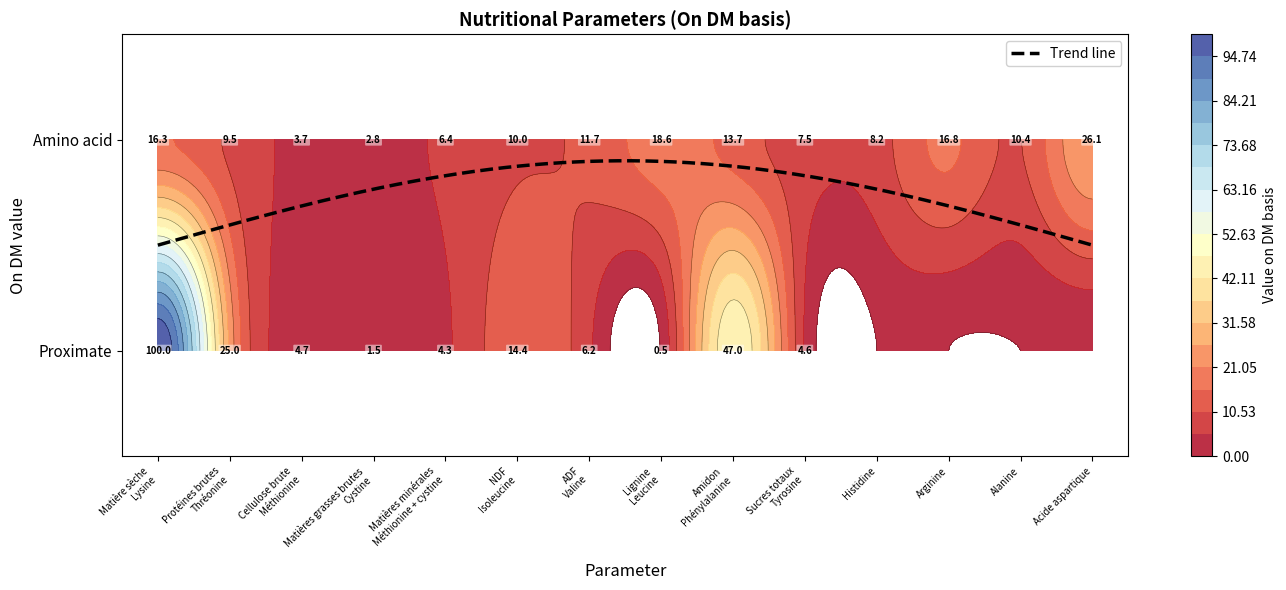

What is the minimum value shown in the chart?

0.5